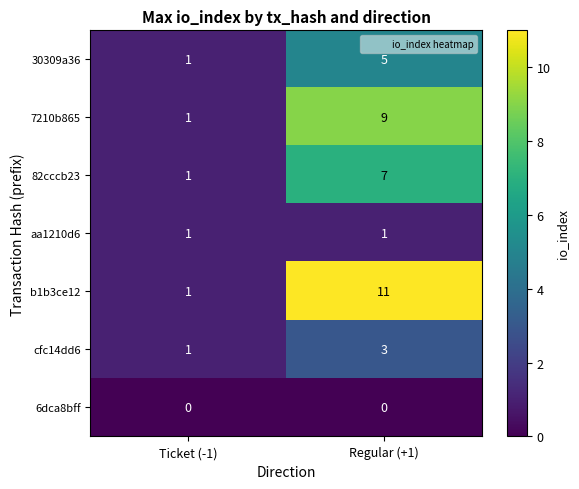

Which series has the largest total across all categories?

b1b3ce12